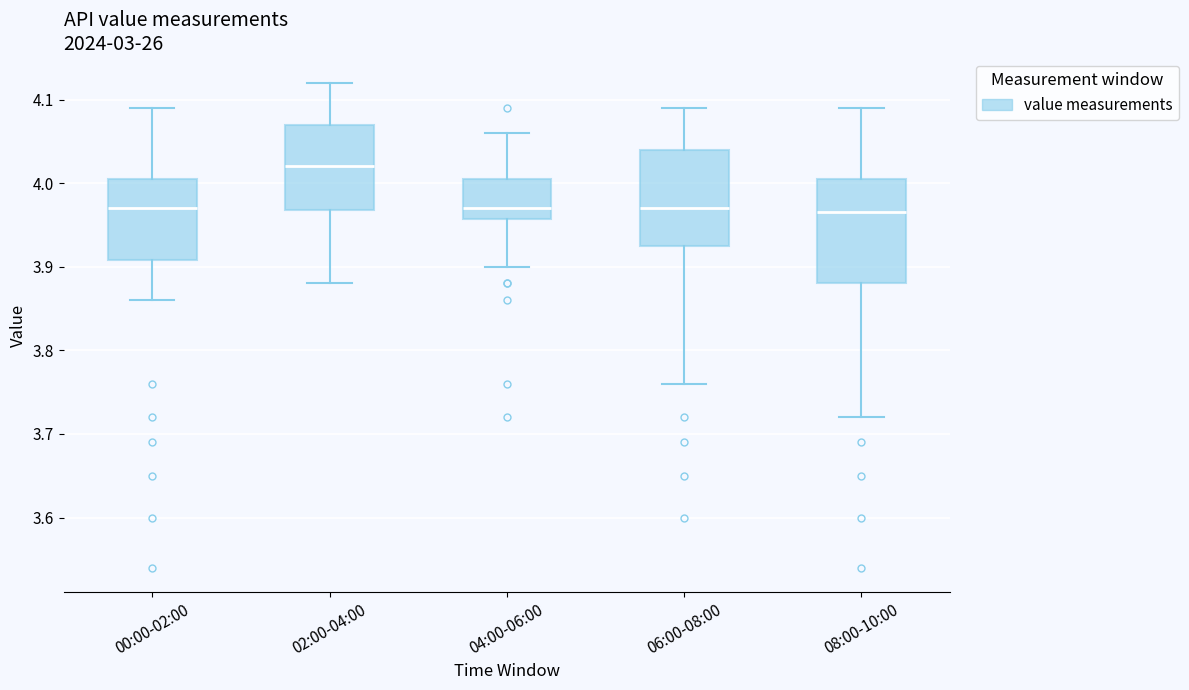

Reading left to right, read every box against the y-axis: the position of its median line, the range the box covers, and the ends of its whiskers. The values are not printed on the chart, so give them approximately, as read against the axis.

00:00-02:00: median 3.97, box 3.91 to 4.01, whiskers 3.86 to 4.09
02:00-04:00: median 4.02, box 3.97 to 4.07, whiskers 3.88 to 4.12
04:00-06:00: median 3.97, box 3.96 to 4.01, whiskers 3.90 to 4.06
06:00-08:00: median 3.97, box 3.93 to 4.04, whiskers 3.76 to 4.09
08:00-10:00: median 3.97, box 3.88 to 4.01, whiskers 3.72 to 4.09